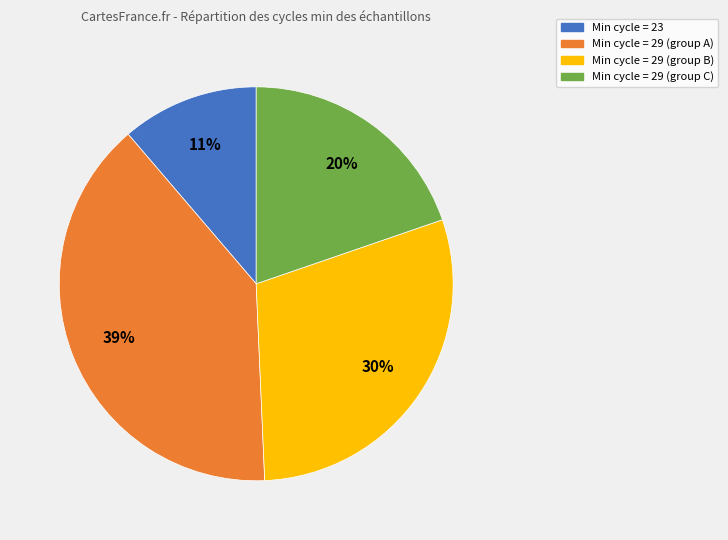

To the nearest percent, what is the average slice percentage?

25%